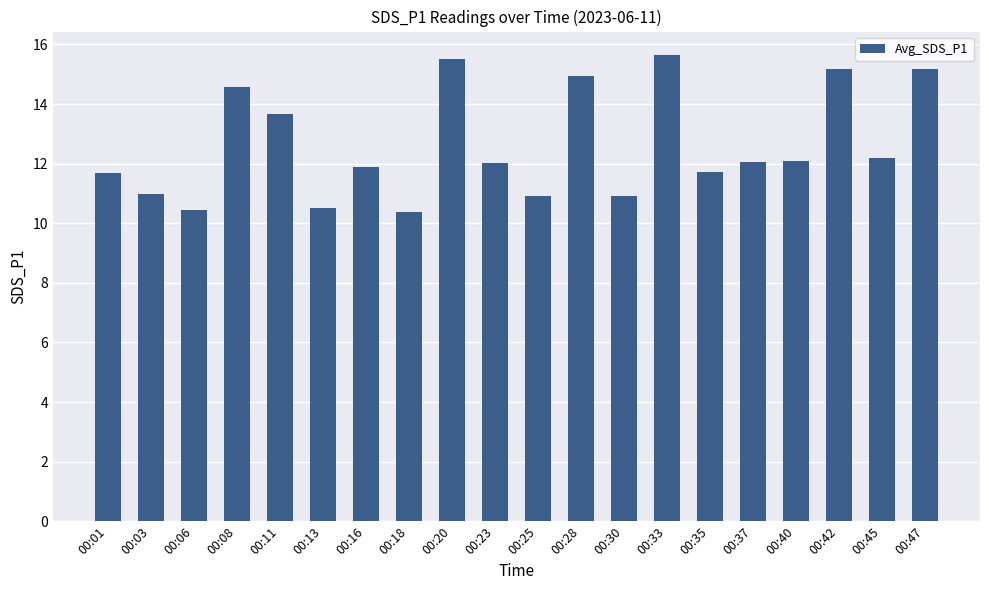

The value at 00:08 is 23.6. True or false?

False